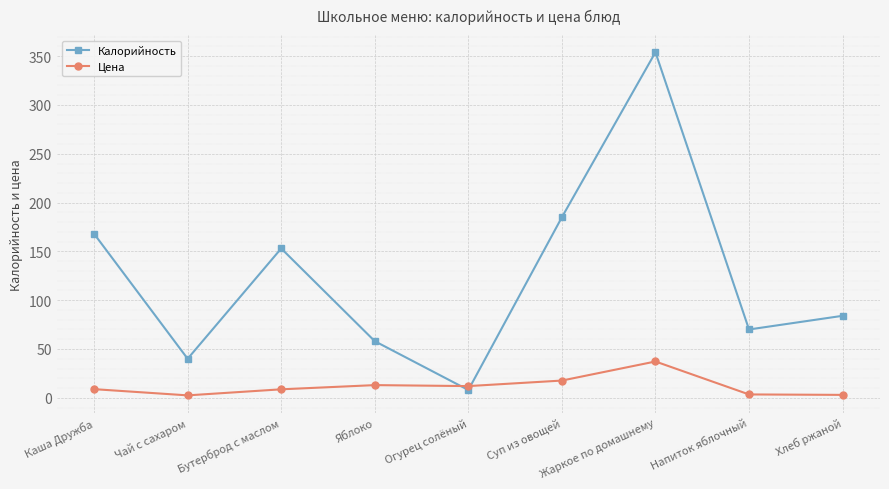

What position from the left is Яблоко?

4